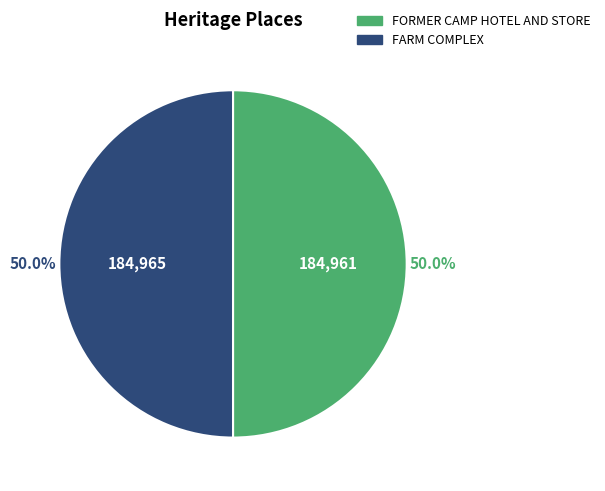

To the nearest percent, what is the combined percentage of FORMER CAMP HOTEL AND STORE and FARM COMPLEX?

100%